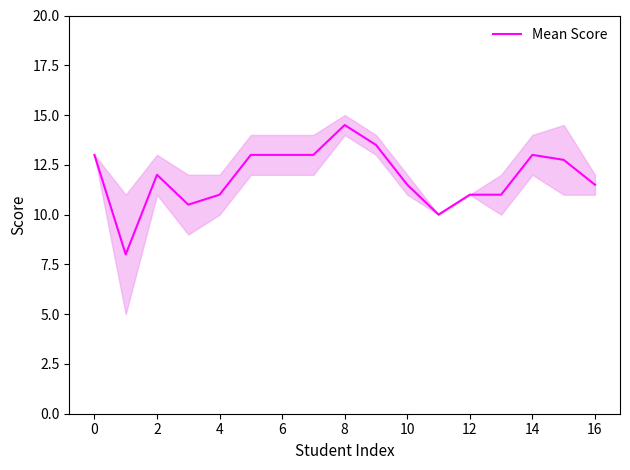

Which has a higher value, 9 or 12?

9